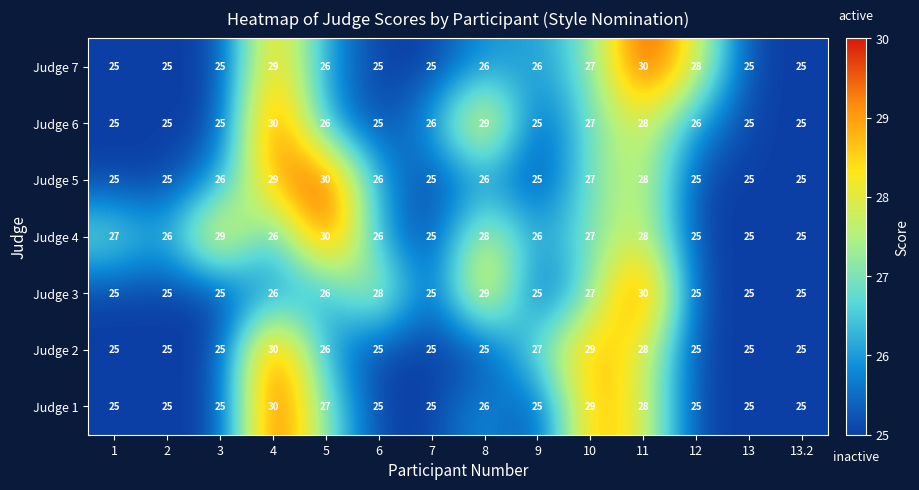

Which series changed the most between 8 and 10?

Judge 2